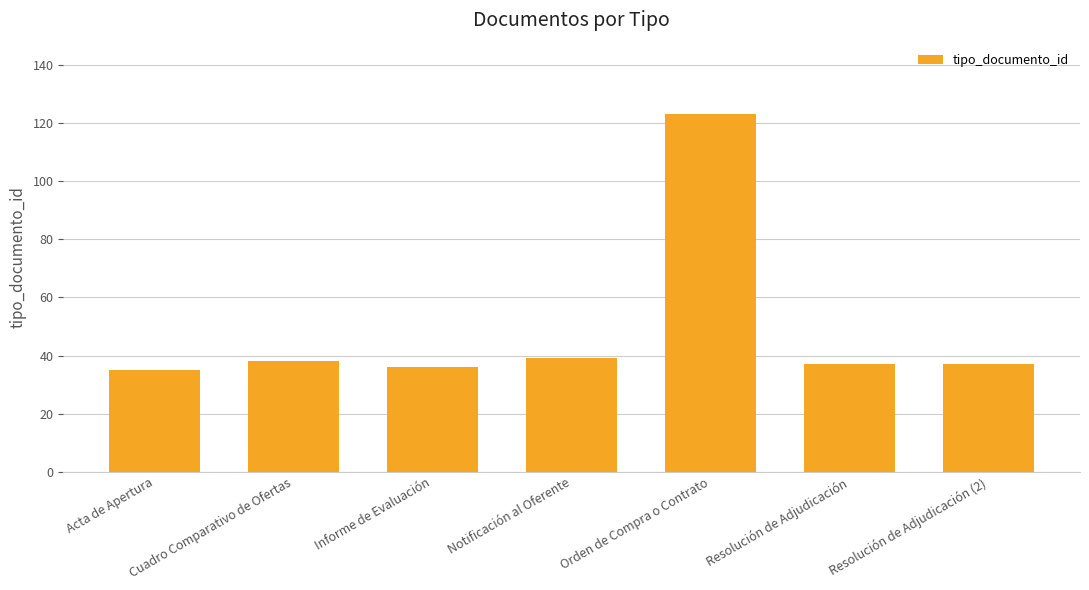

Which label corresponds to the largest value in the chart?

Orden de Compra o Contrato